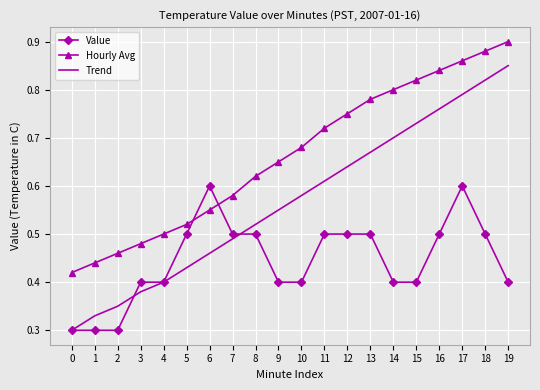

True or false: Value has a value of 0.2 at 4.

False